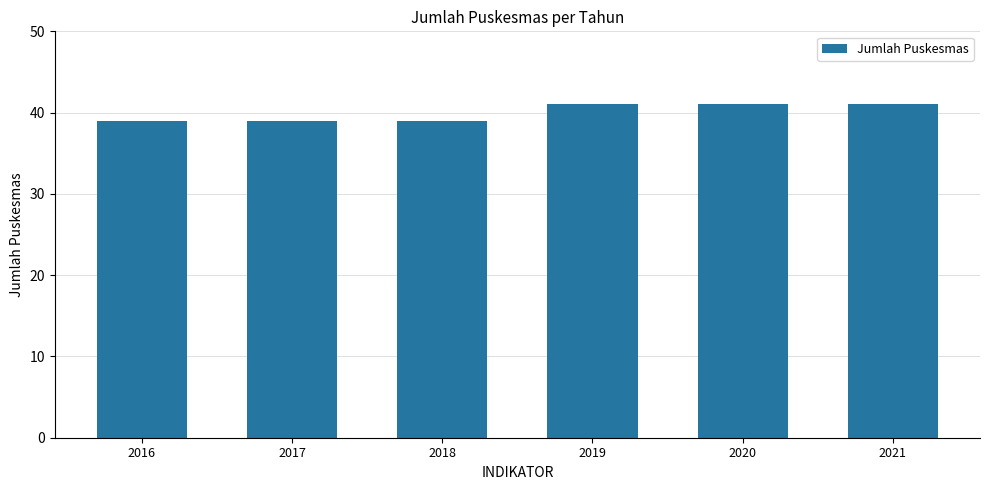

How many distinct data groups are displayed?

1